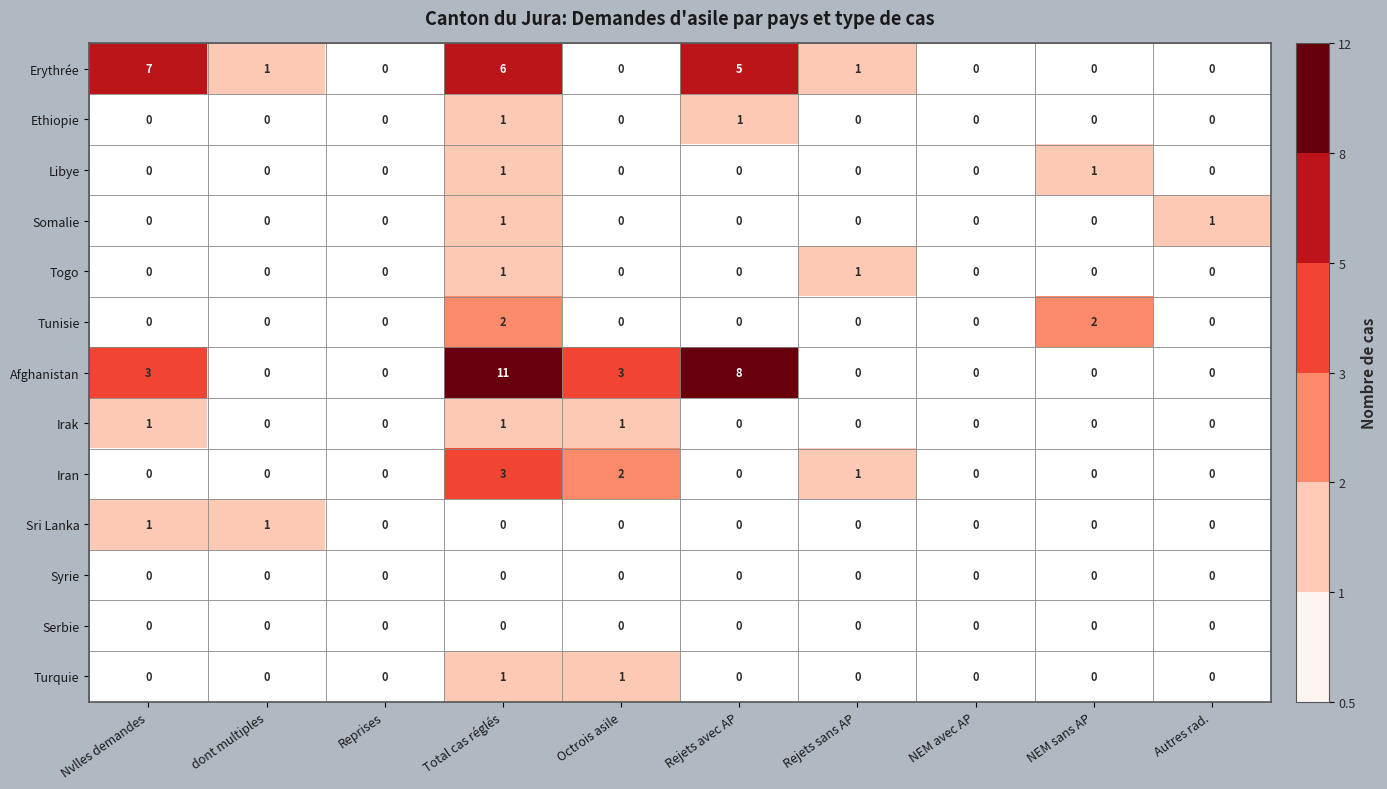

The Togo series shows 1 at Nvlles demandes. True or false?

False